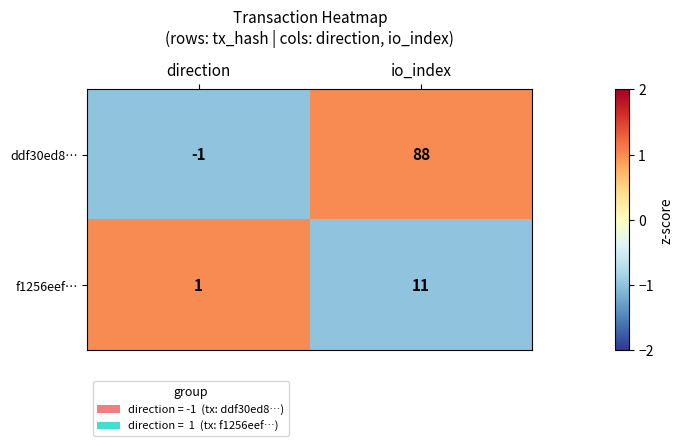

List the series in order of their peak value, lowest first.

f1256eef…, ddf30ed8…